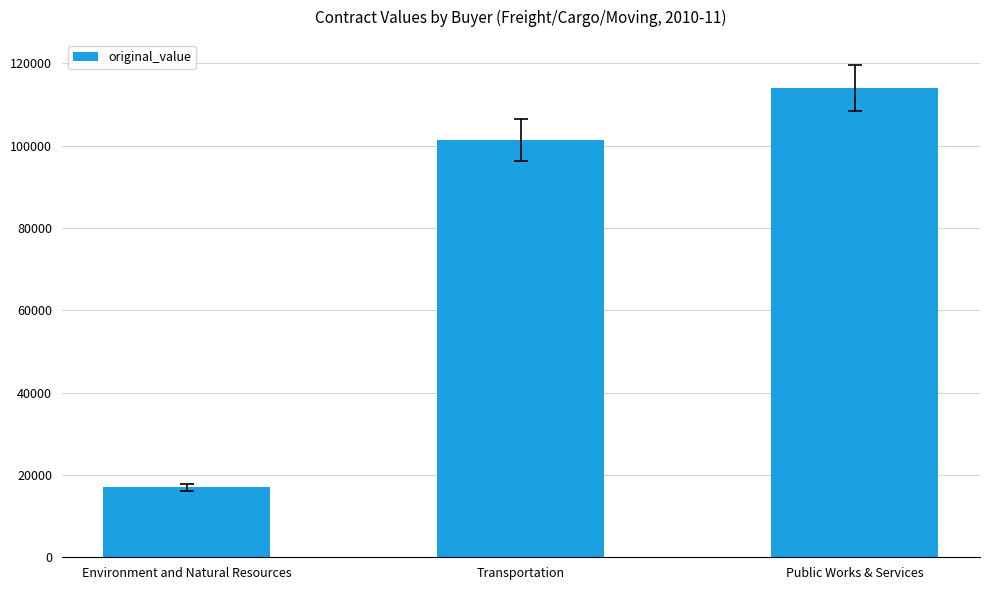

What is the greatest value displayed?

113970.0